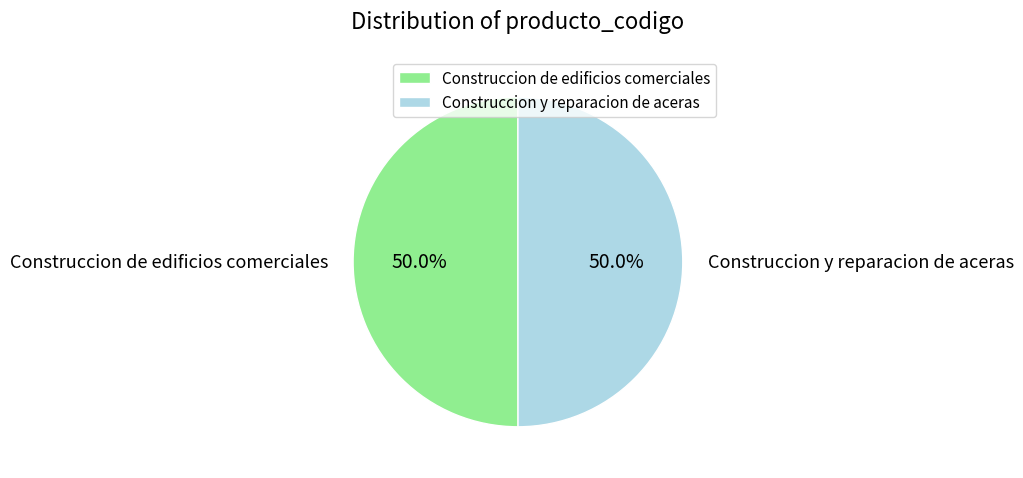

Approximately how many times larger is the value at Construccion de edificios comerciales compared to Construccion y reparacion de aceras?

1.0